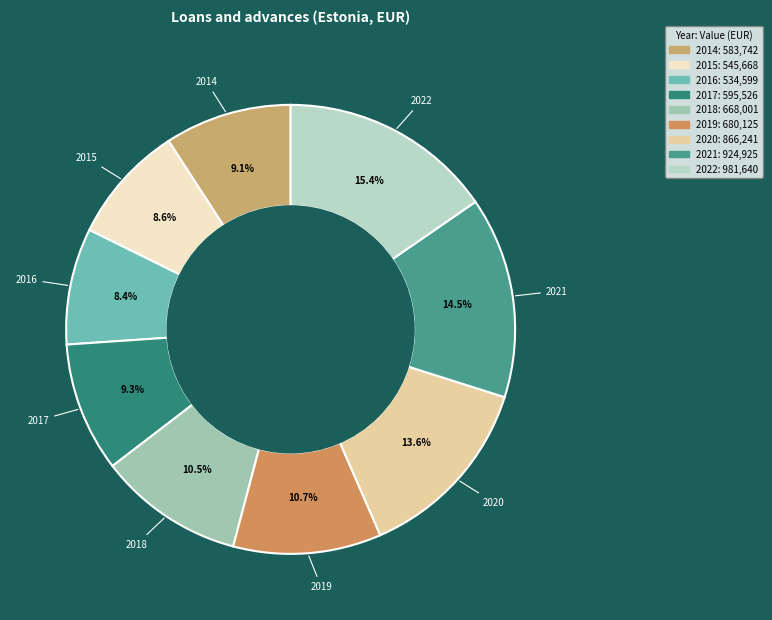

Does any single category account for the majority?

No